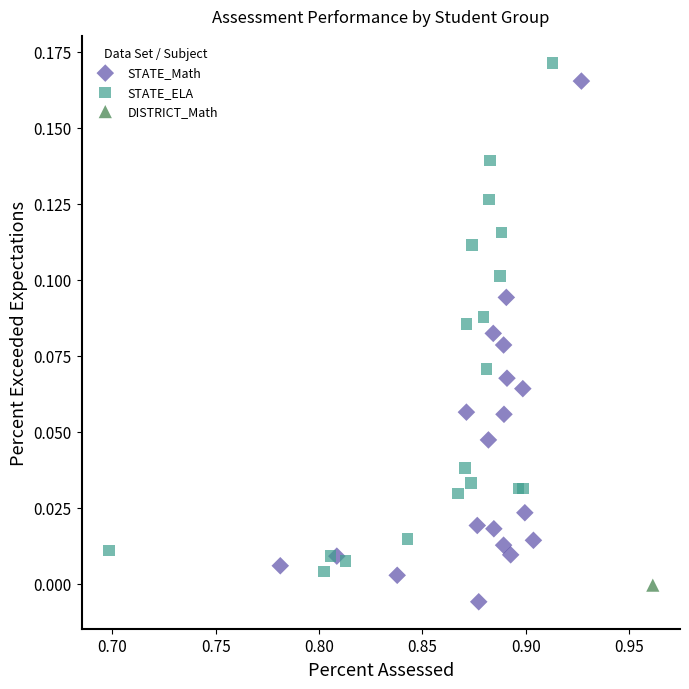

Which series reaches the maximum Y coordinate?

STATE_ELA